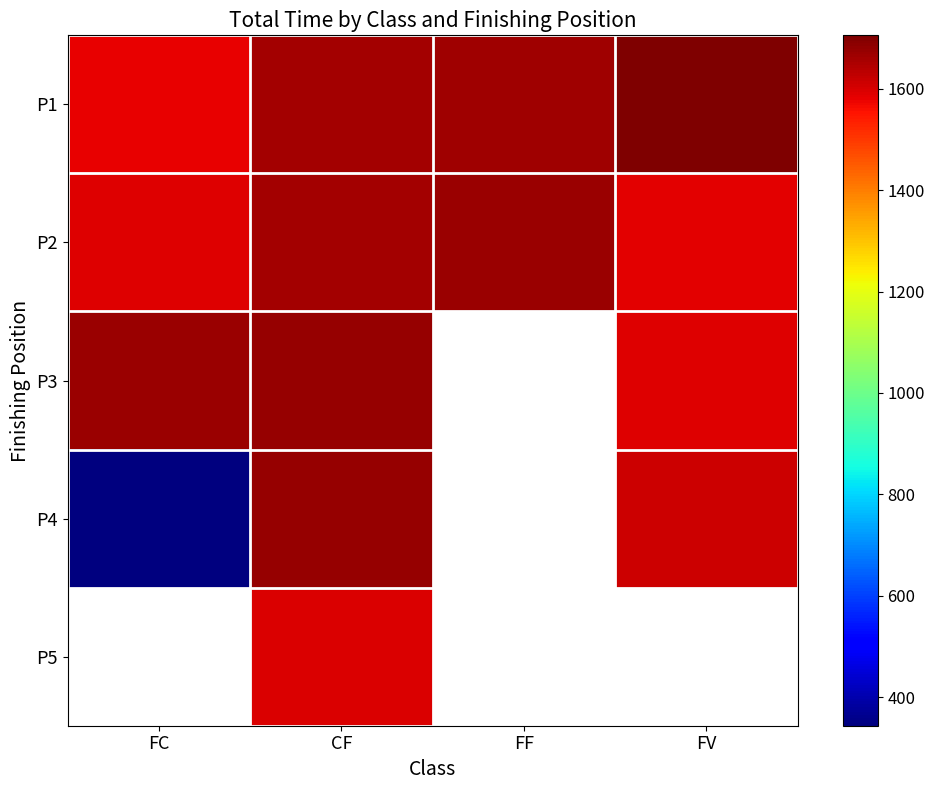

Which category has the lowest value across all series?

FC